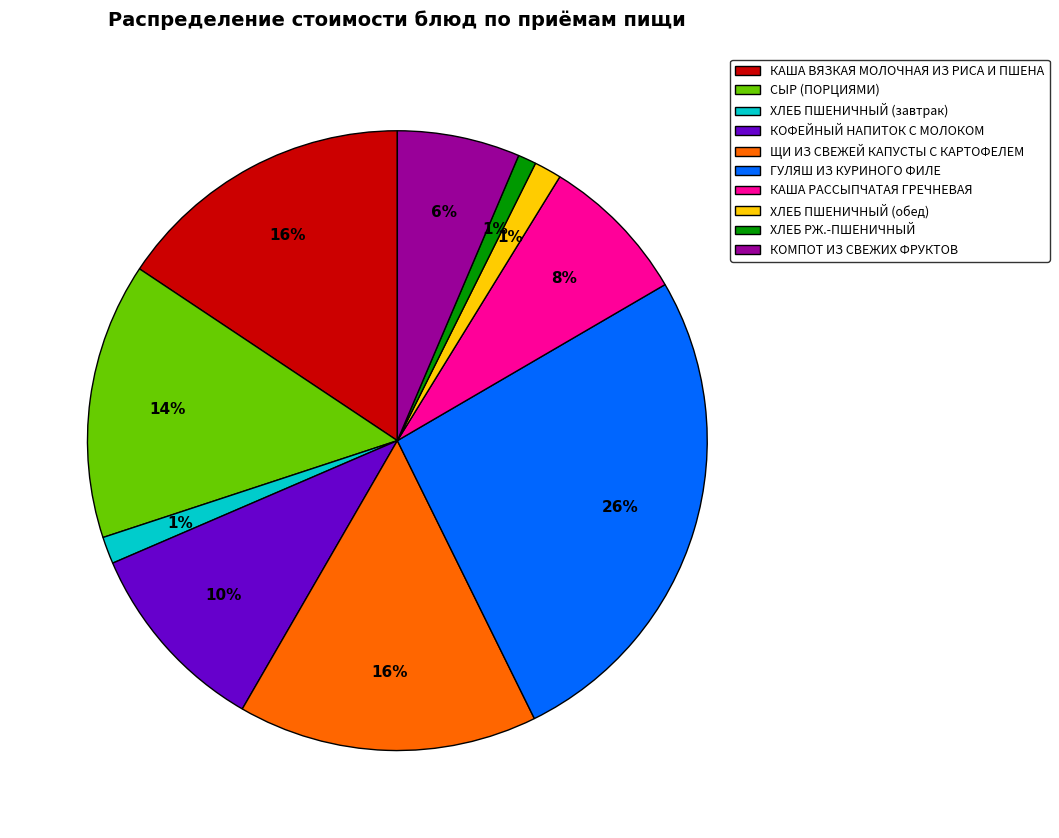

Is КАША РАССЫПЧАТАЯ ГРЕЧНЕВАЯ the majority of the pie?

No